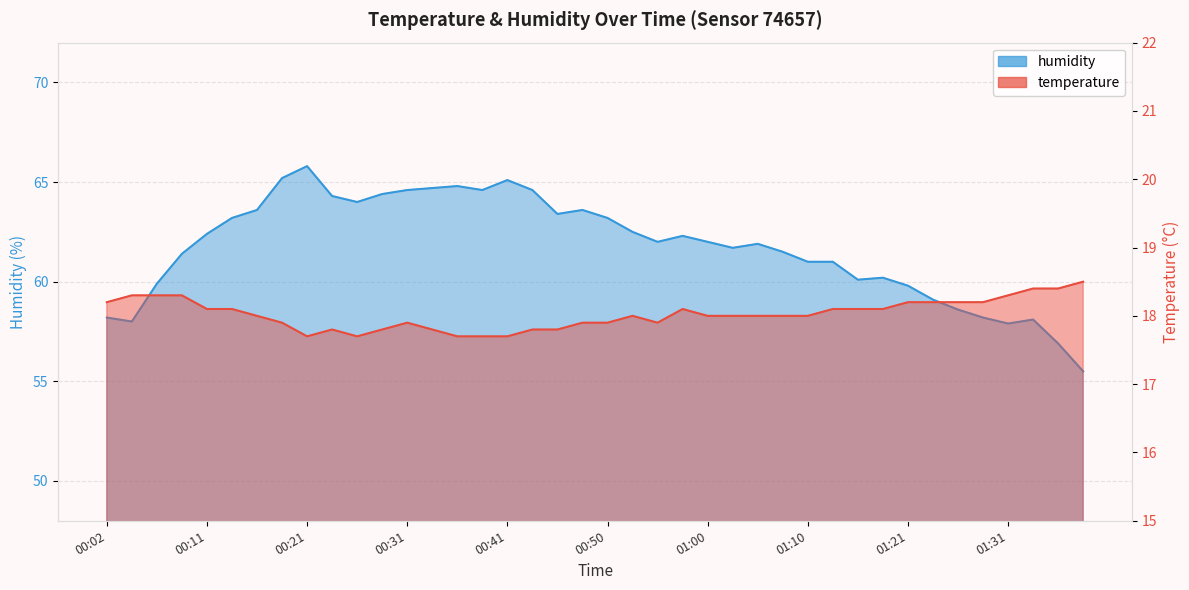

What position from the left is 01:36?

39